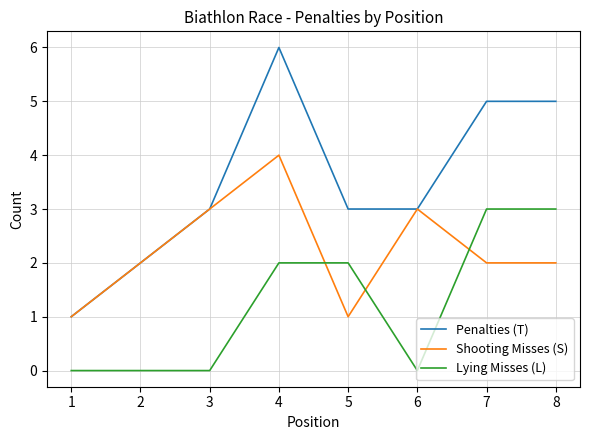

Count the Lying Misses (L) values in the range 0 to 3.

8